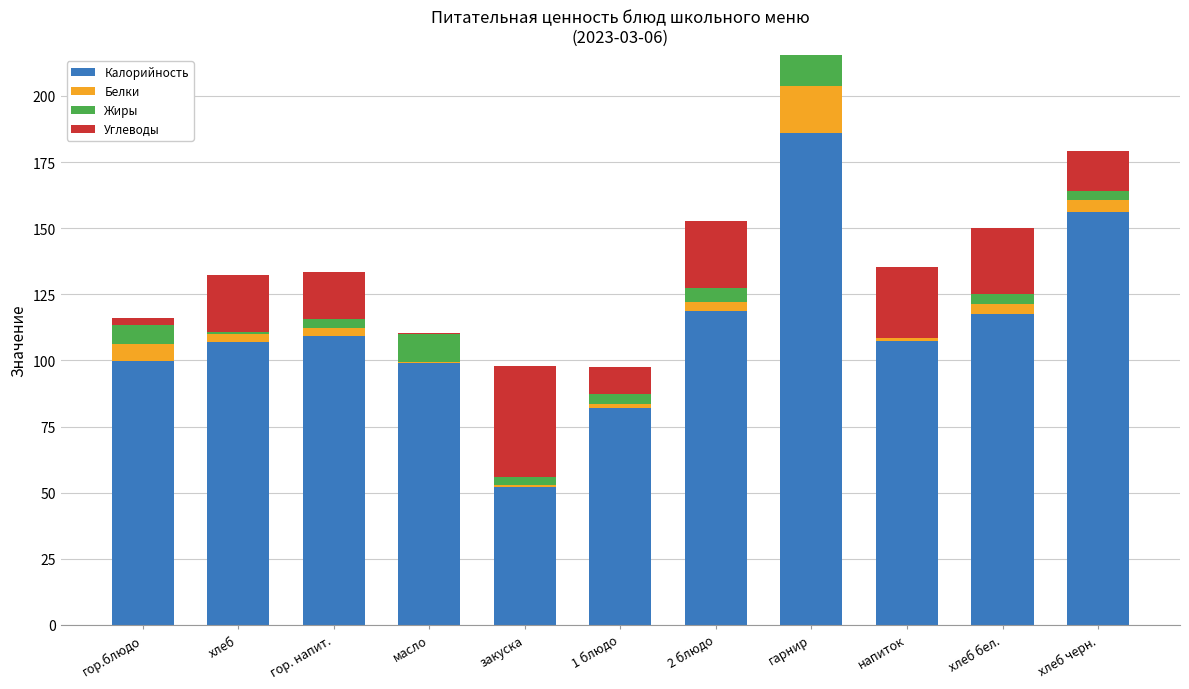

What is the highest value of the Калорийность series?

186.1